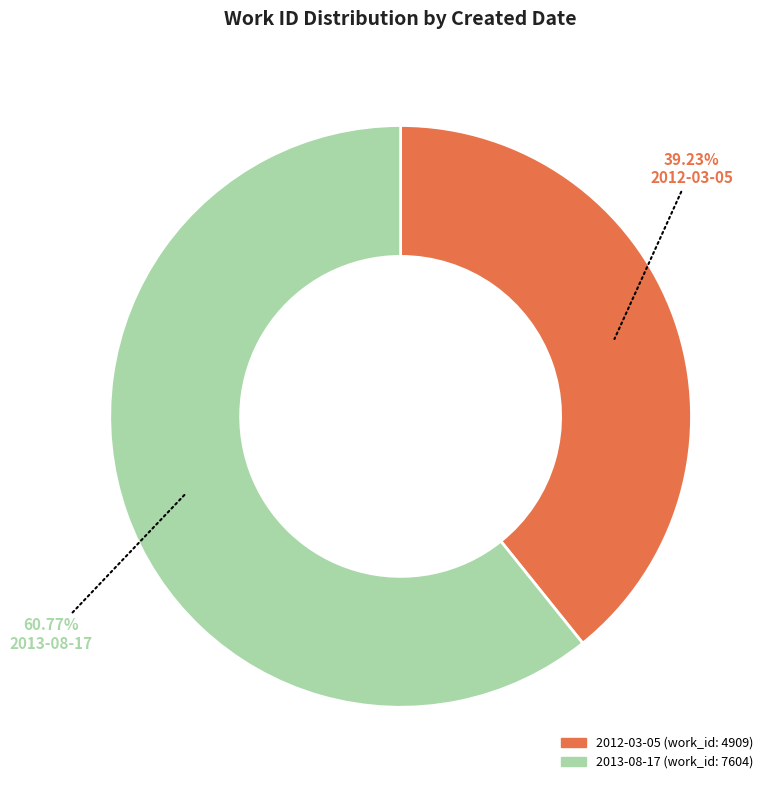

To the nearest percent, what percentage of the pie is 2013-08-17?

61%